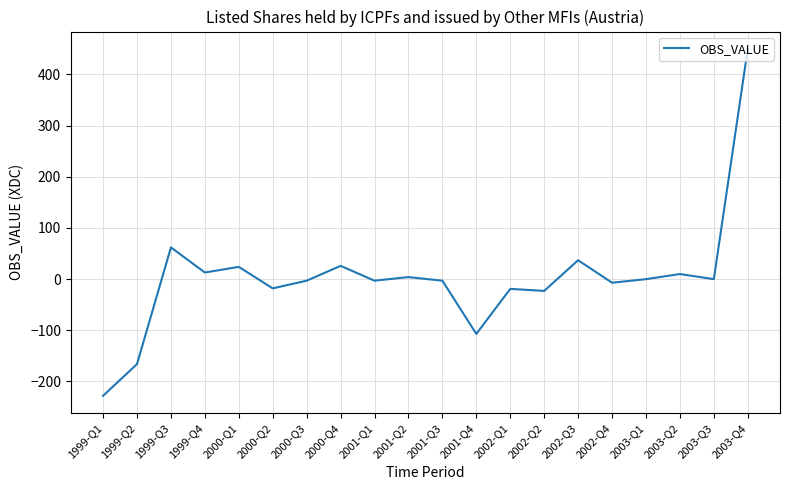

What is the change in value from 2000-Q4 to 2001-Q2?

-22